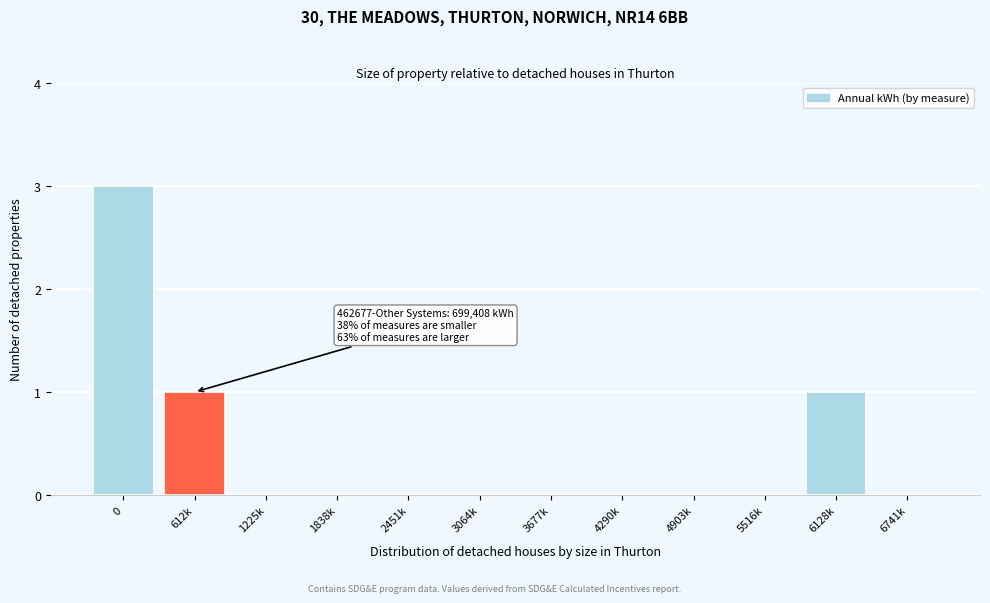

Reading right to left, list all the values displayed in this chart.

6741k=0	6128k=1	5516k=0	4903k=0	4290k=0	3677k=0	3064k=0	2451k=0	1838k=0	1225k=0	612k=1	0=3